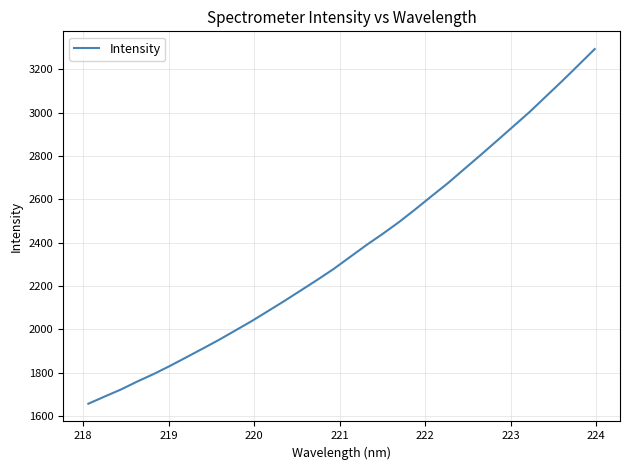

What is the greatest value displayed?

3292.8